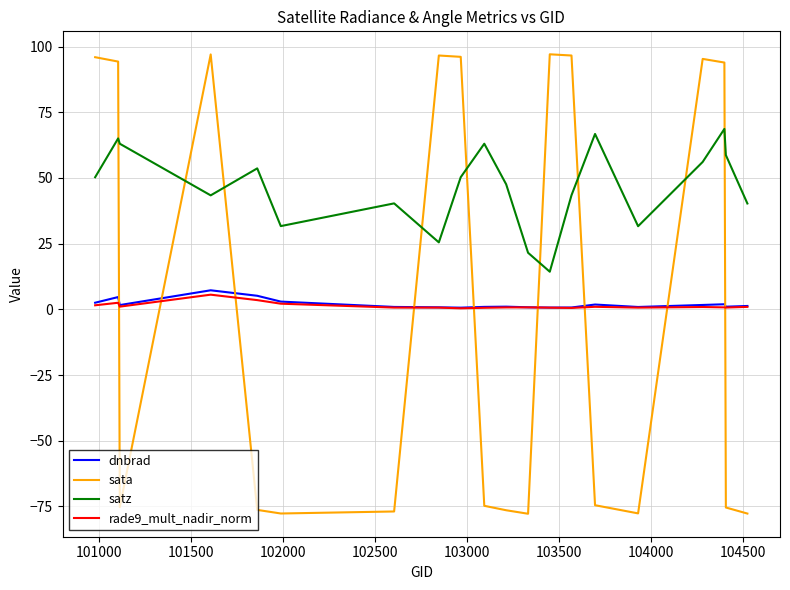

Is this an area chart (filled region under the line)?

No